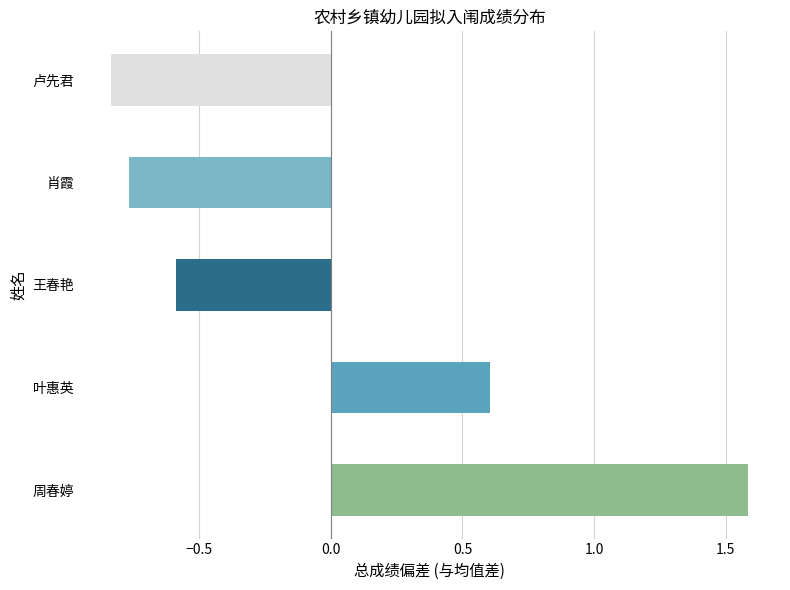

What is the maximum value shown in the chart?

1.6